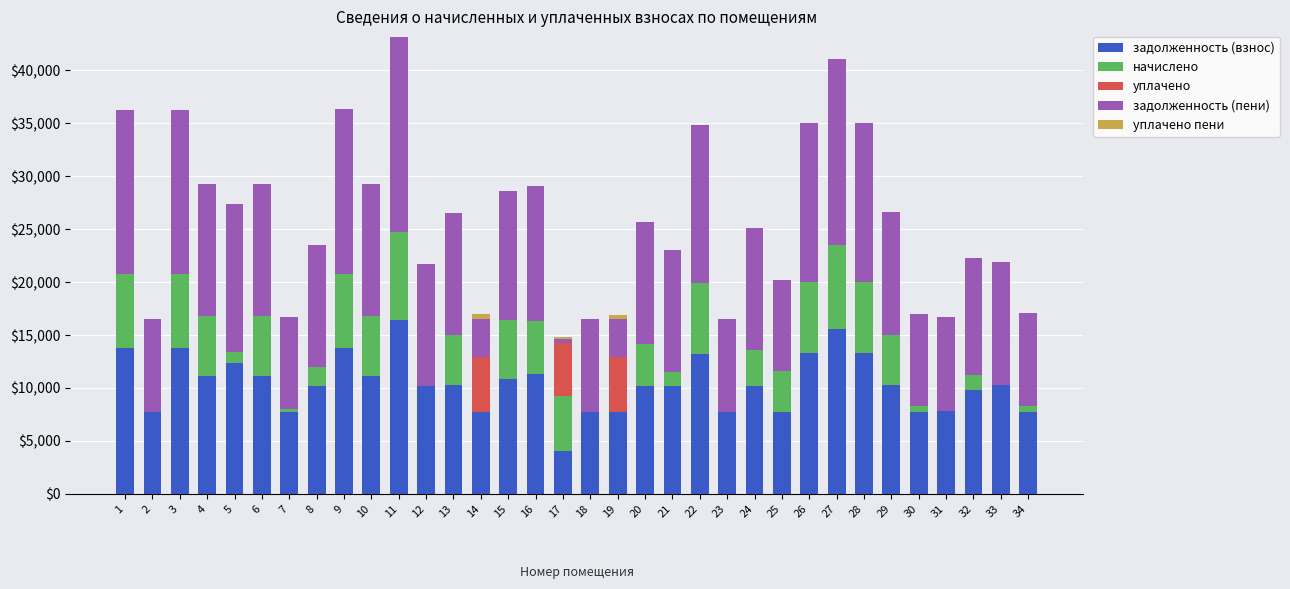

What is the sum of all задолженность (взнос) values?

354153.7